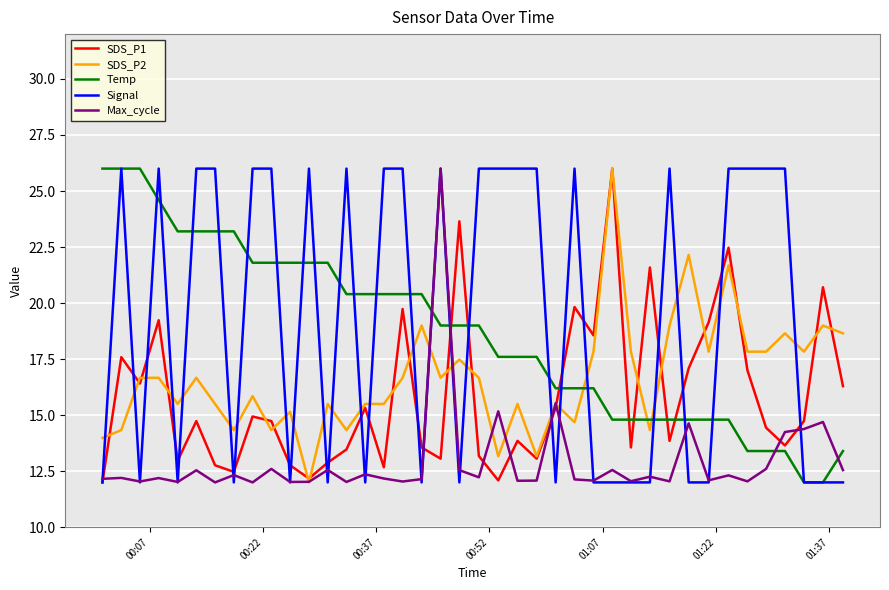

What is the difference between the maximum and minimum values in the Temp series?

14.0